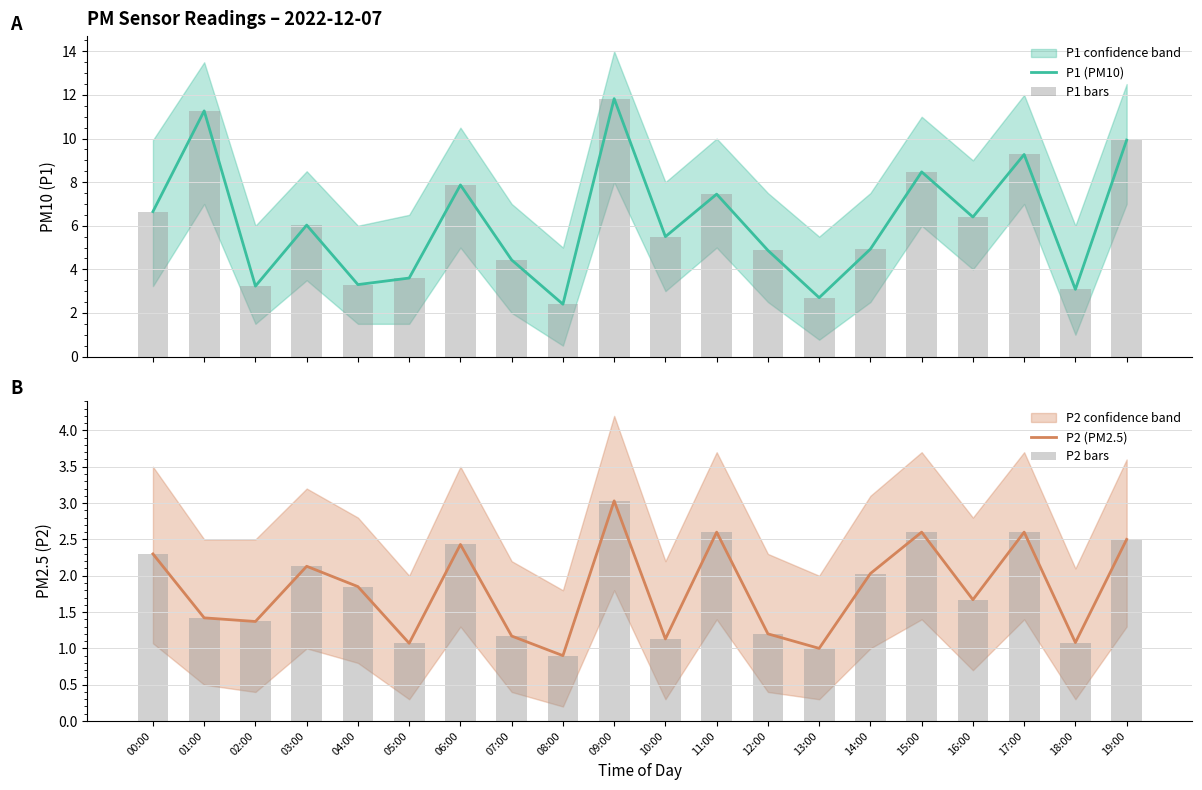

Which series changed the most between 06:00 and 19:00?

P1 (PM10)